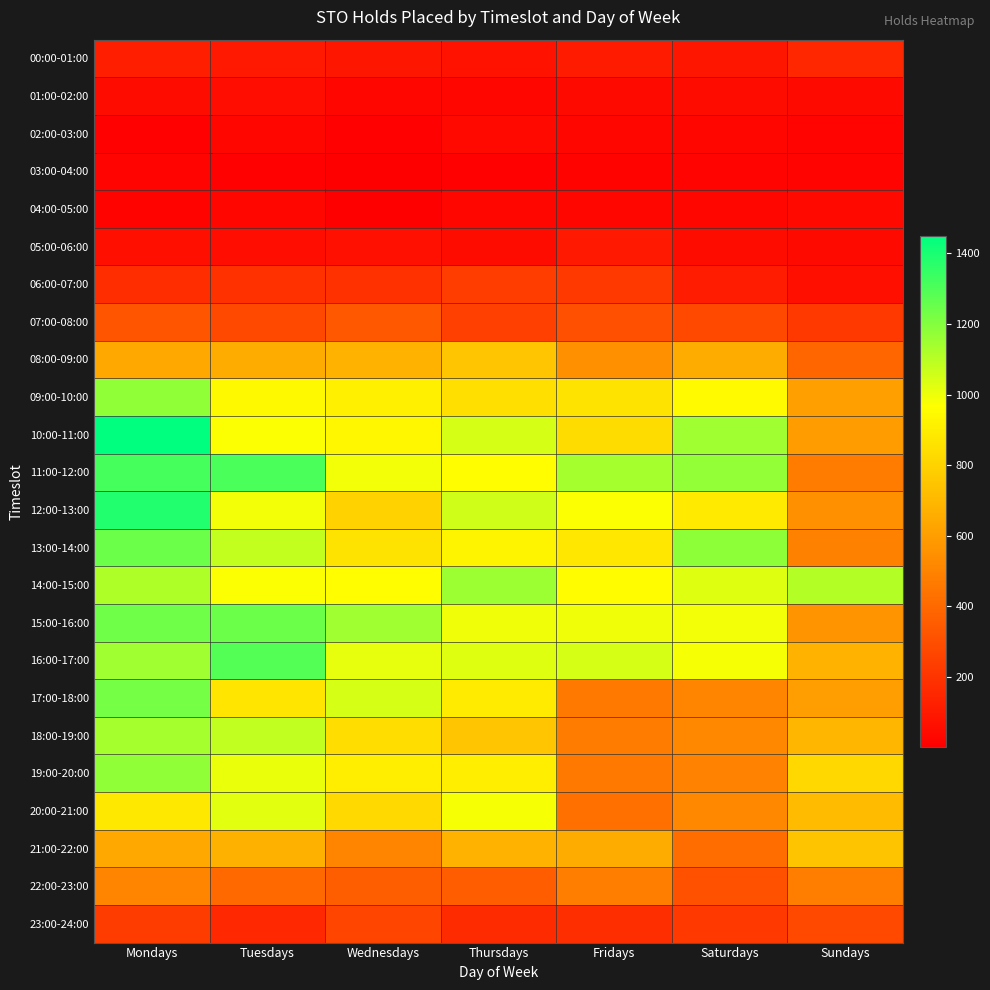

At how many categories does at least one series exceed 789?

7